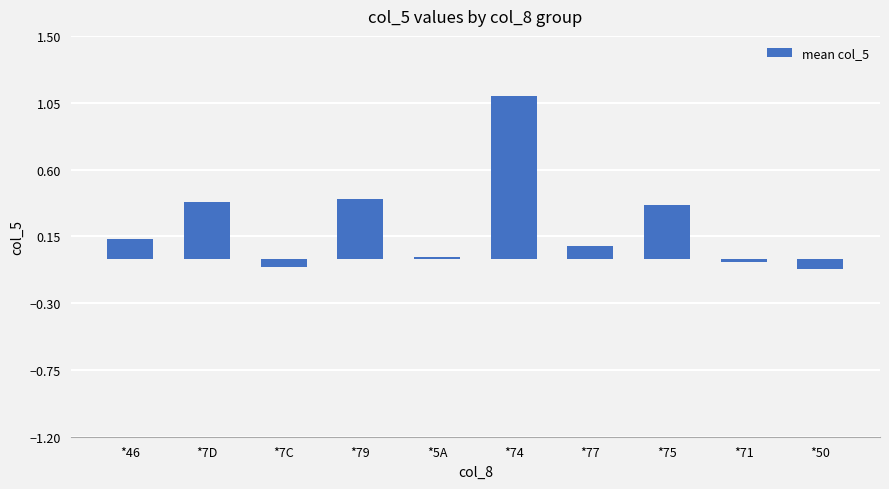

What is the change in value from *7D to *7C?

-0.4